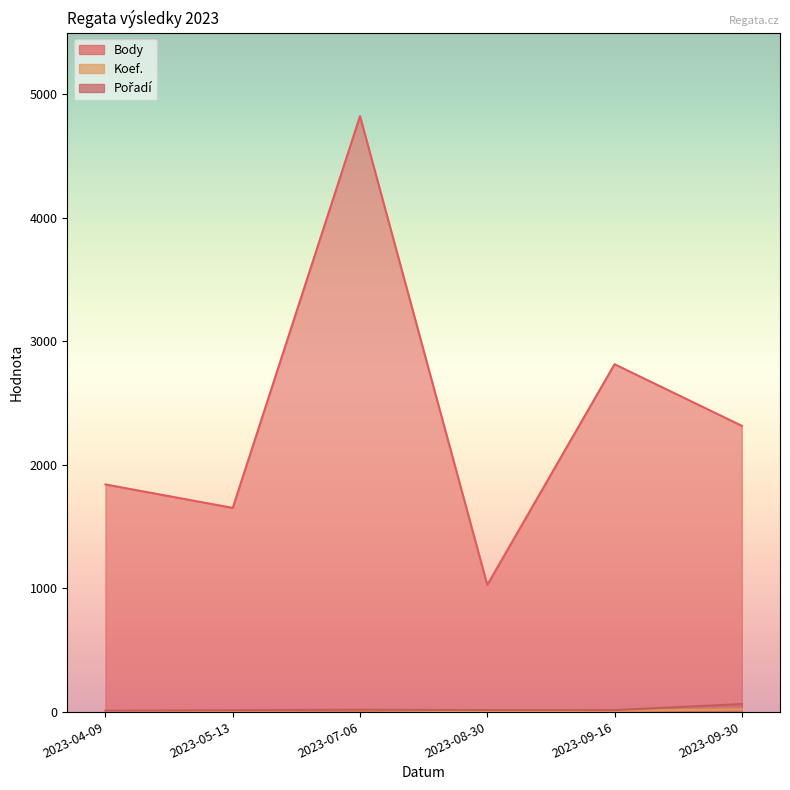

What is the approximate value of Koef. at 2023-08-30?

2